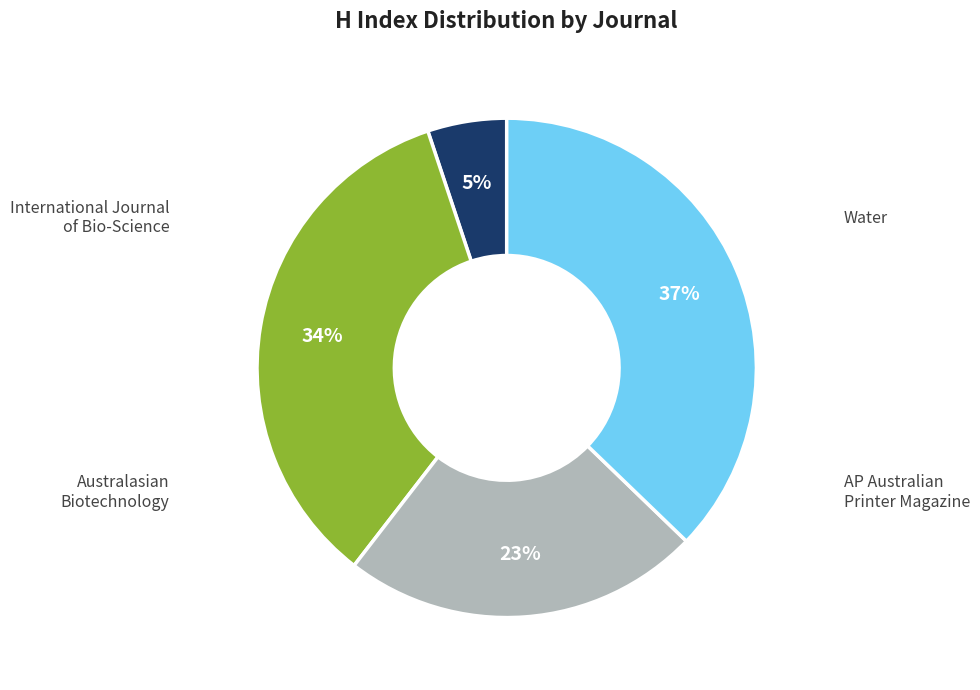

To the nearest percent, what is the difference between the largest and smallest slice percentages?

32%